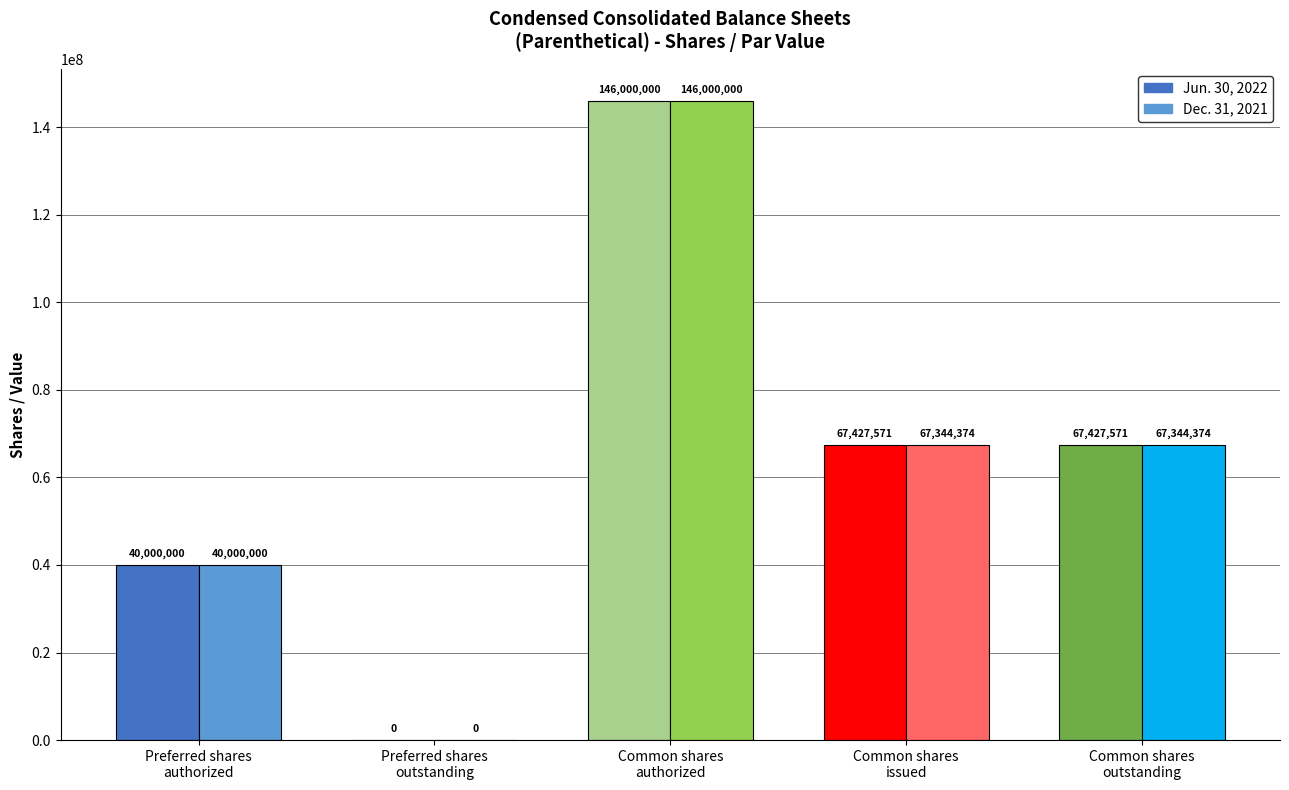

Which category has the highest value in the Dec. 31, 2021 series?

Common shares
authorized